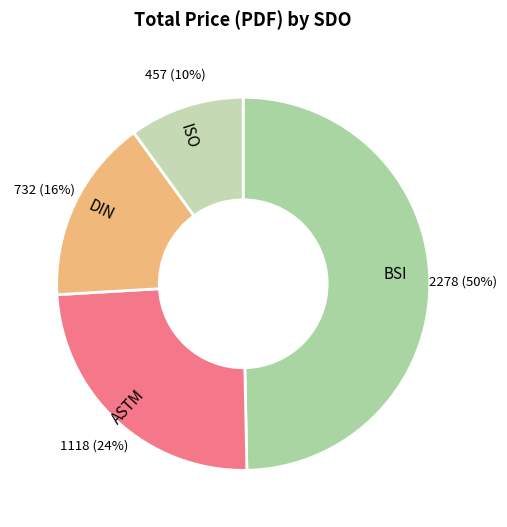

How many slices are in this pie chart?

4